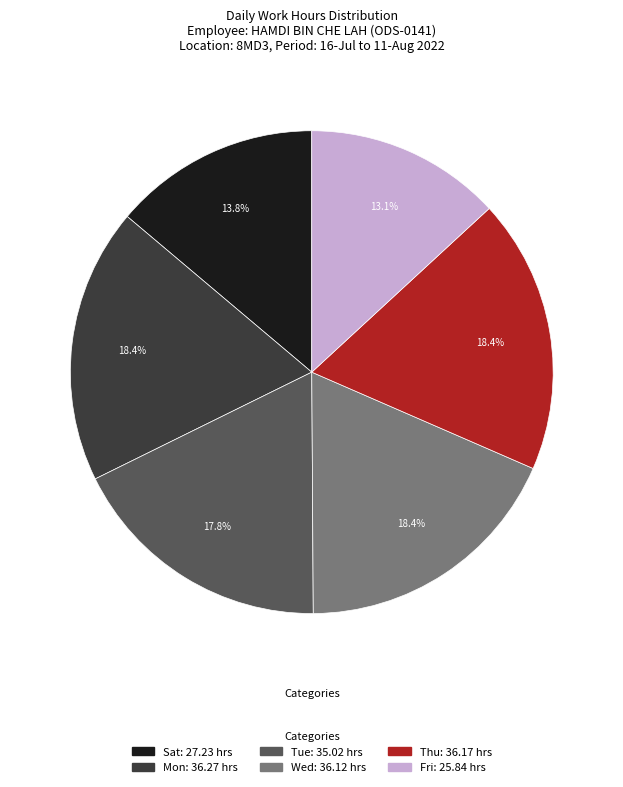

Is there a majority slice in this chart?

No